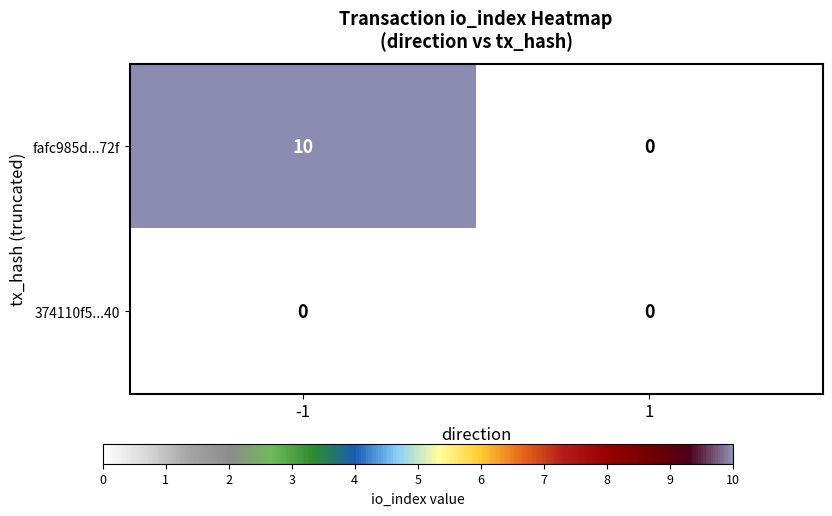

Which series has the largest range (max minus min)?

fafc985d...72f